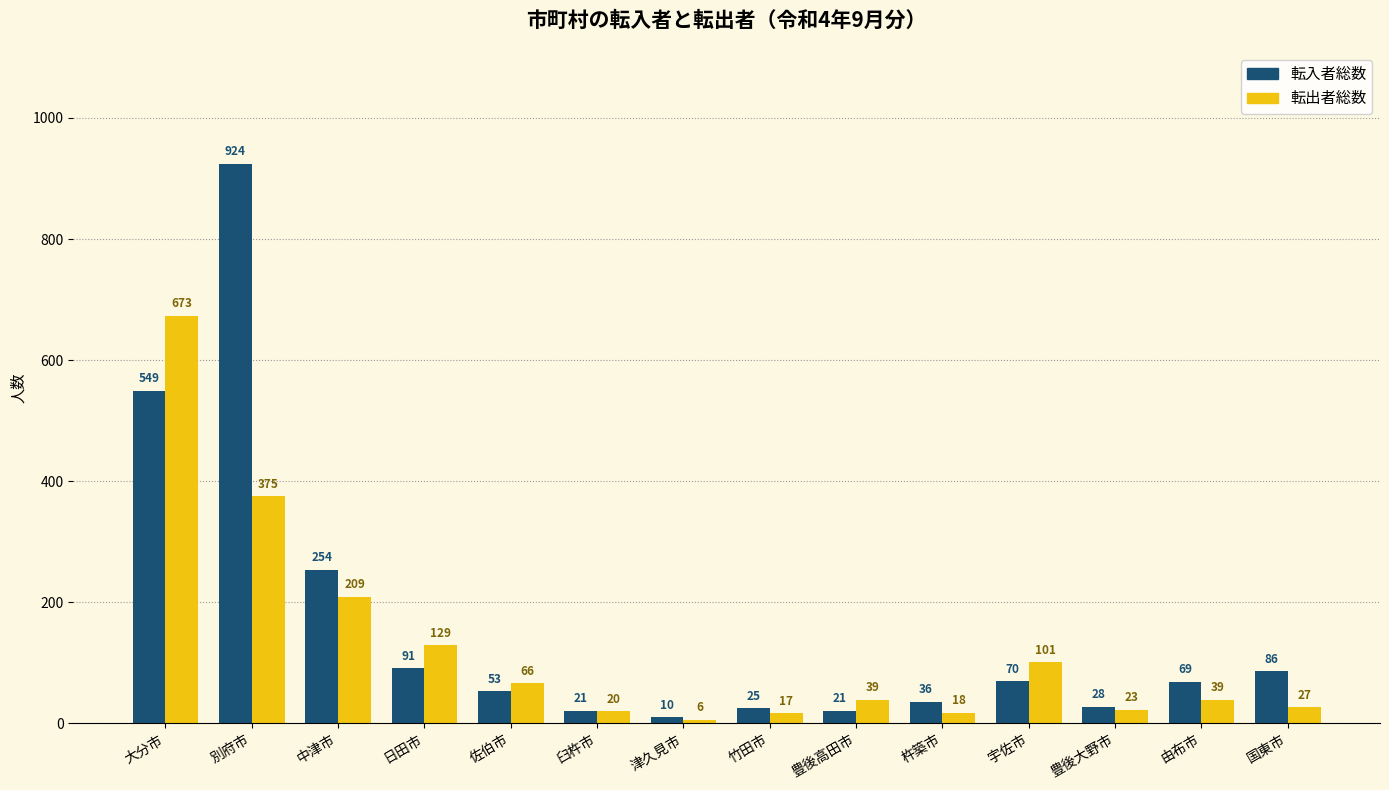

Reading right to left, what are all the values shown in this chart?

転入者総数: 86	69	28	70	36	21	25	10	21	53	91	254	924	549
転出者総数: 27	39	23	101	18	39	17	6	20	66	129	209	375	673